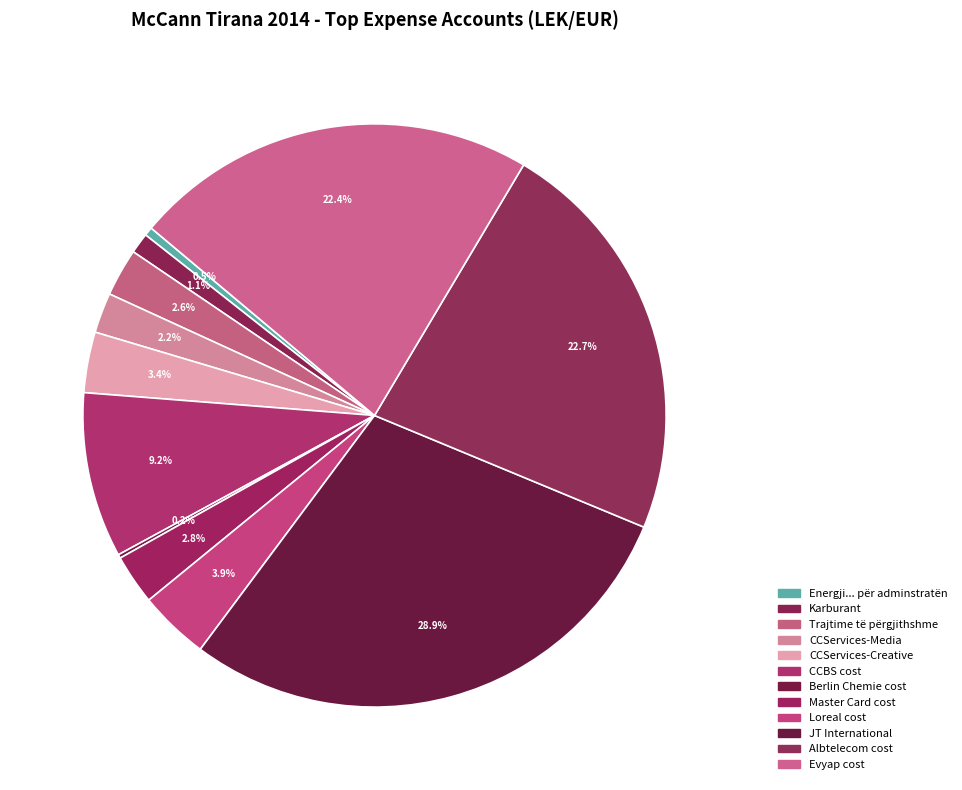

What is the change in value from CCServices-Creative to Berlin Chemie cost?

-1629251.5